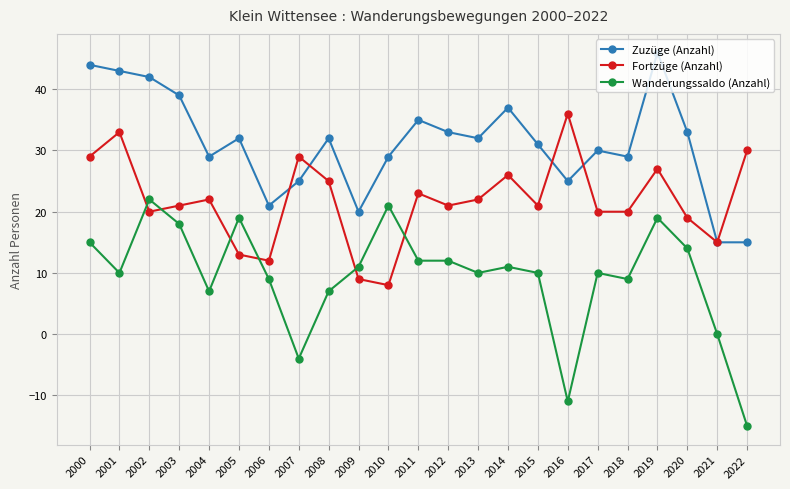

In Fortzüge (Anzahl), how many points are higher than both neighbors (excluding endpoints)?

7